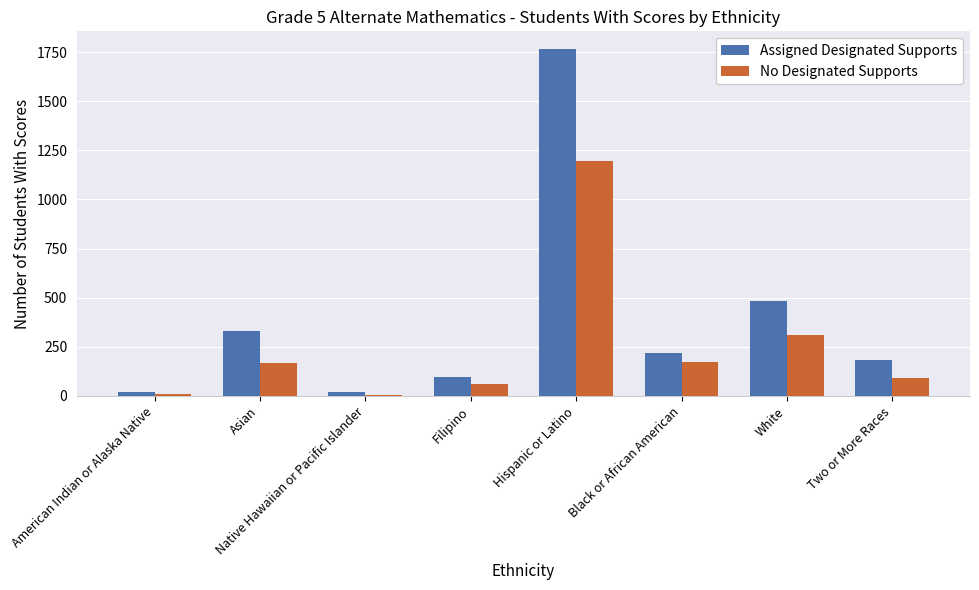

Count the number of categories in the chart.

8